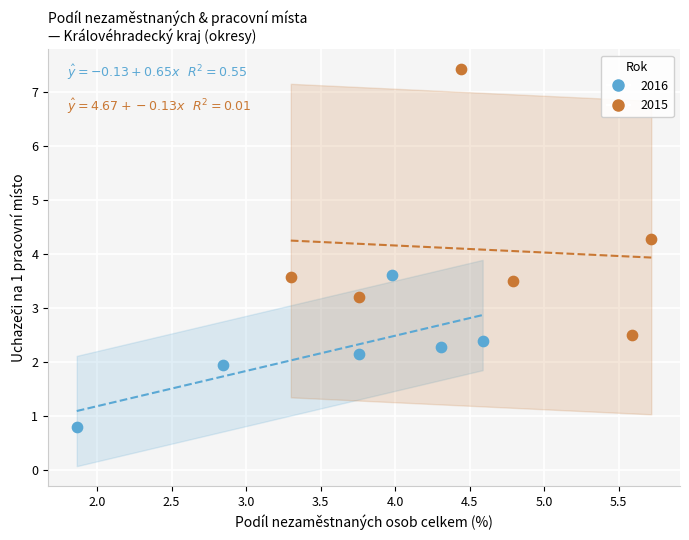

What are all the series names shown in the legend?

2016, 2015